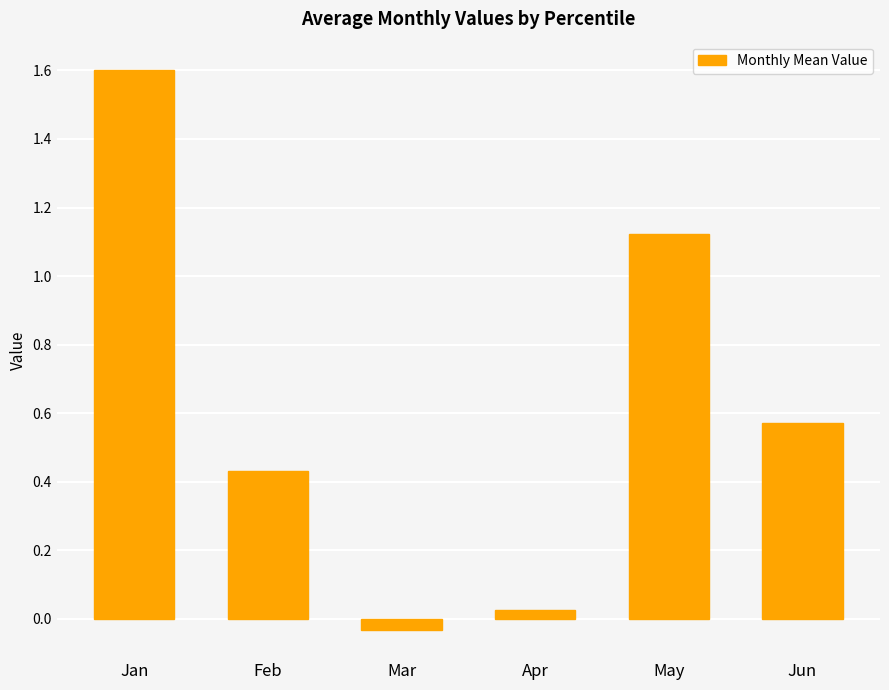

What is the difference between the maximum and second lowest values?

1.6